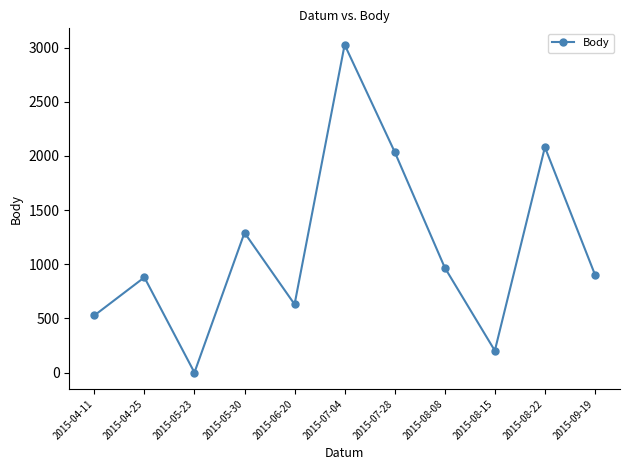

What is the change in value from 2015-07-04 to 2015-09-19?

-2123